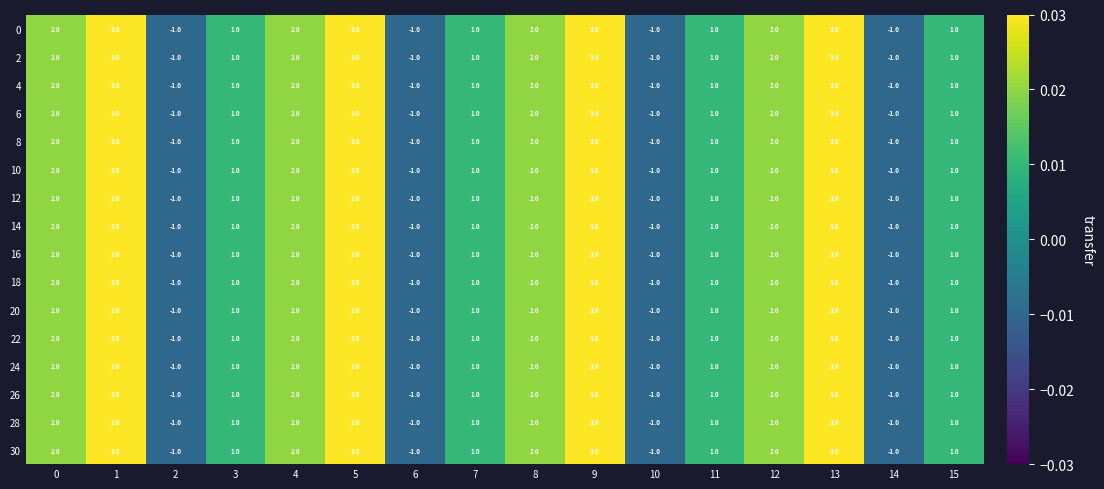

What is the greatest value displayed?

3